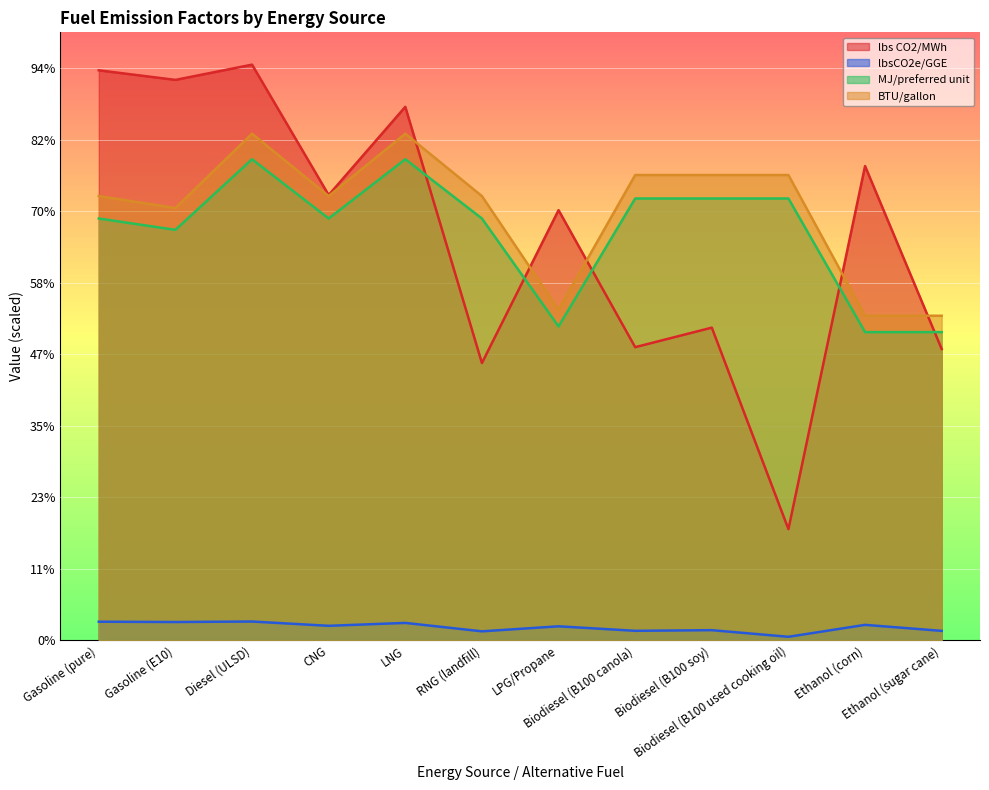

Which category has the highest value in the MJ/preferred unit series?

Diesel (ULSD)